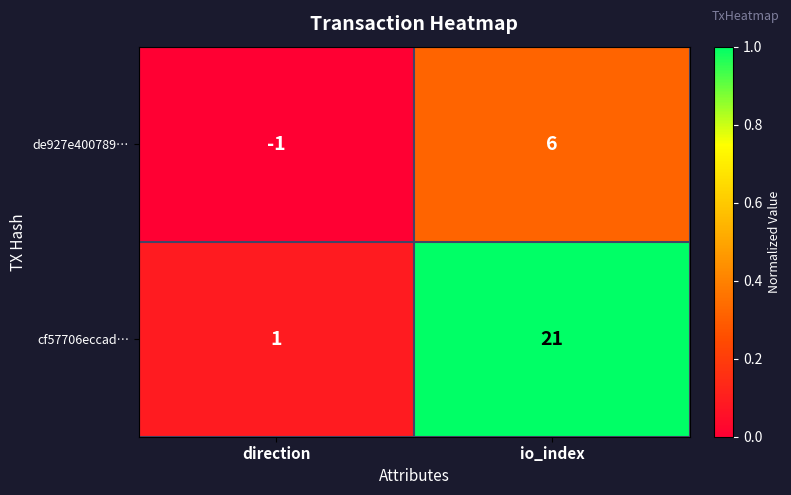

The value of de927e400789… at io_index is 8. True or false?

False